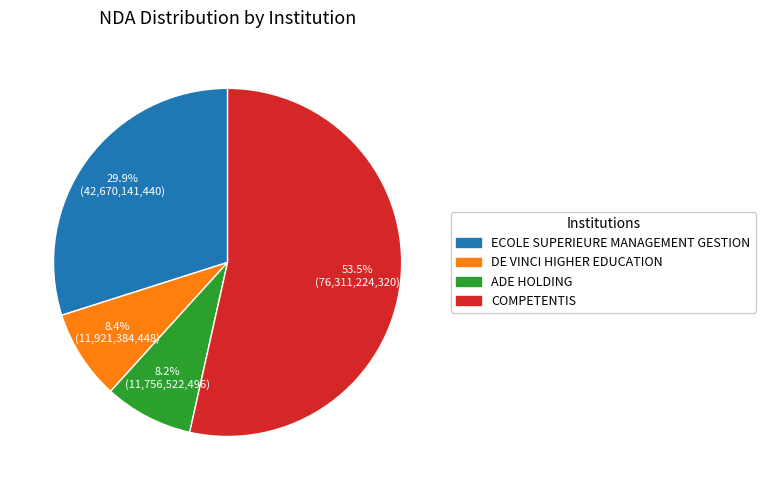

How many slices are in this pie chart?

4